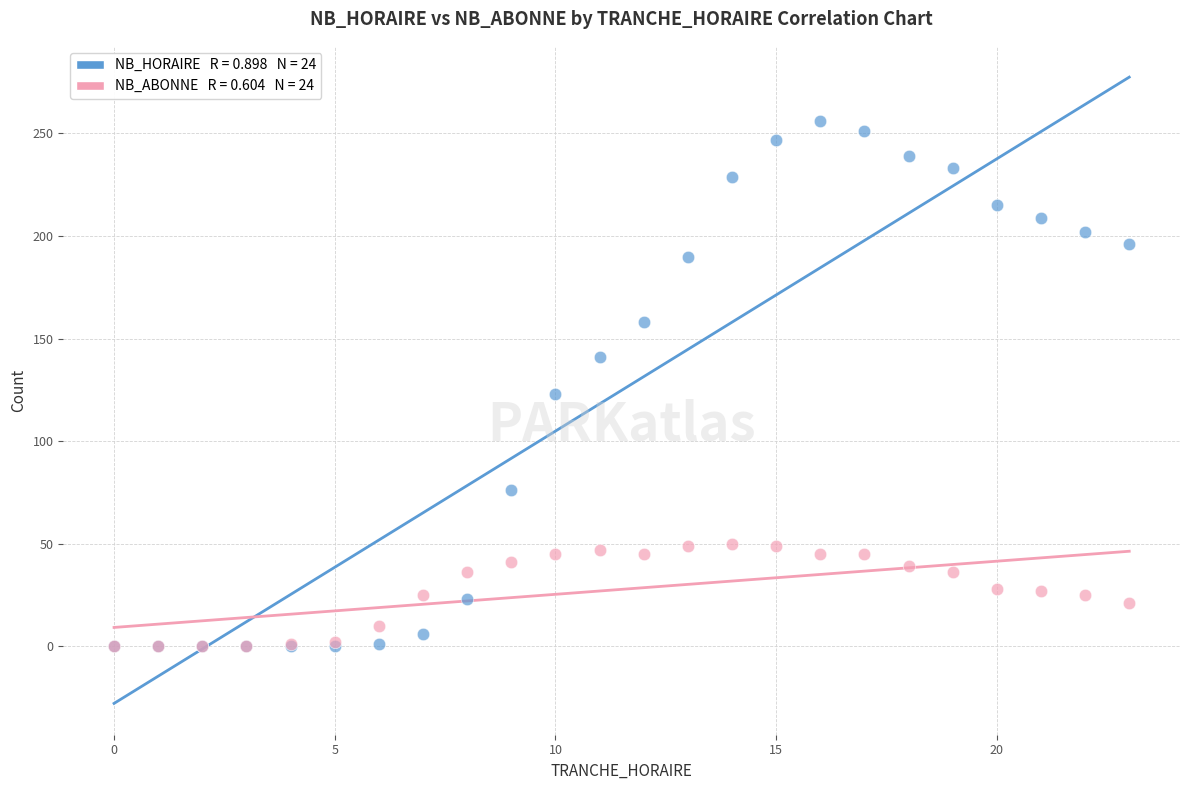

Across all series, what Y value is closest to 128?

123